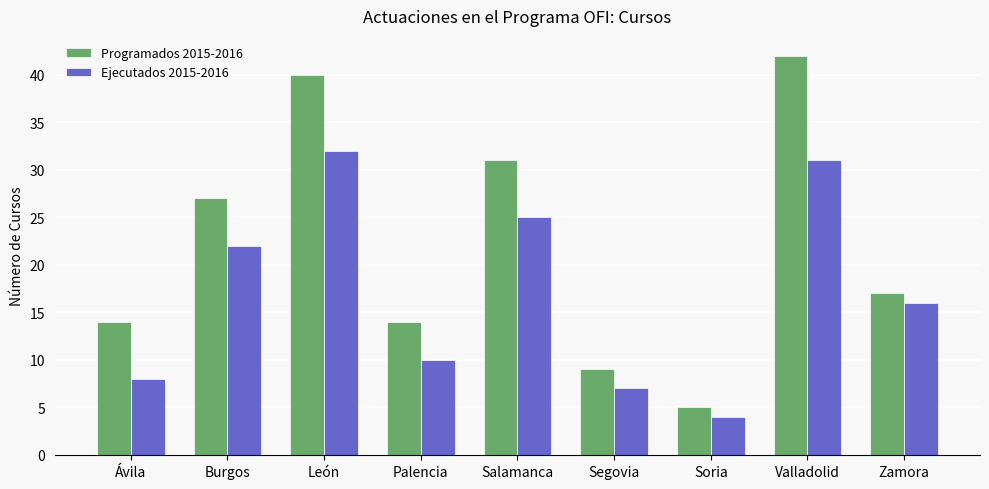

Count the number of data series in this chart.

2